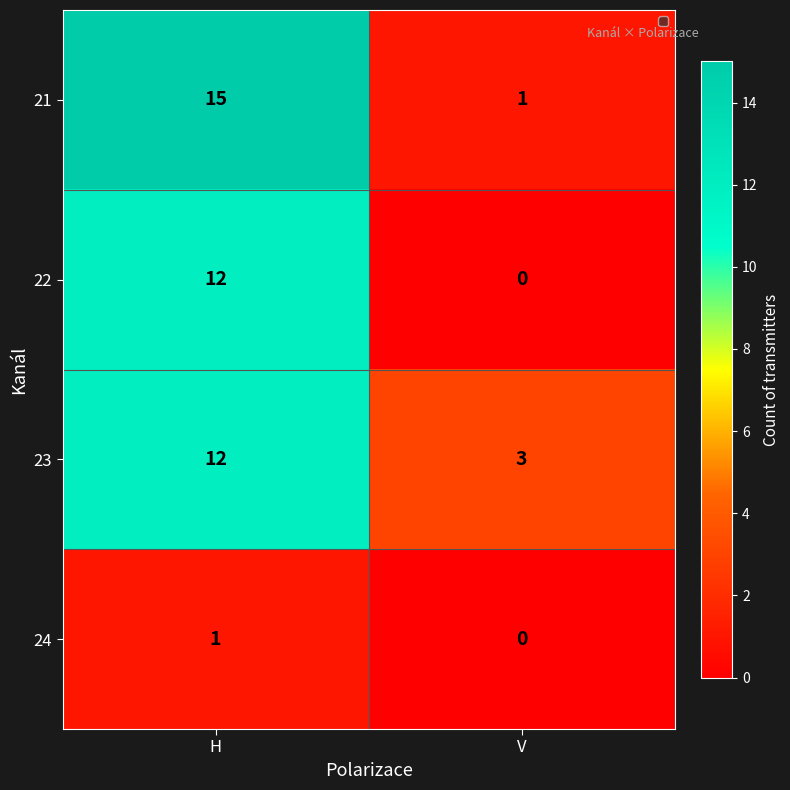

Count the 23 values in the range 3 to 12.

2